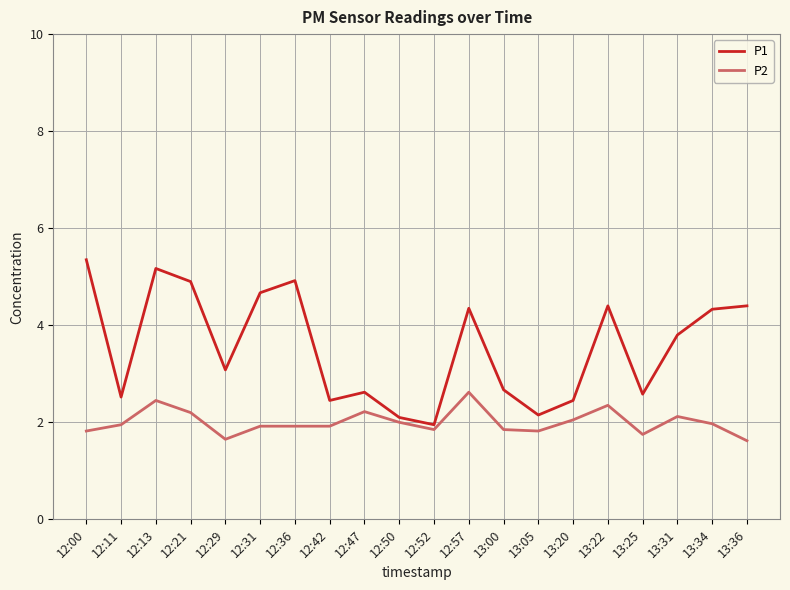

What position from the left is 13:25?

17